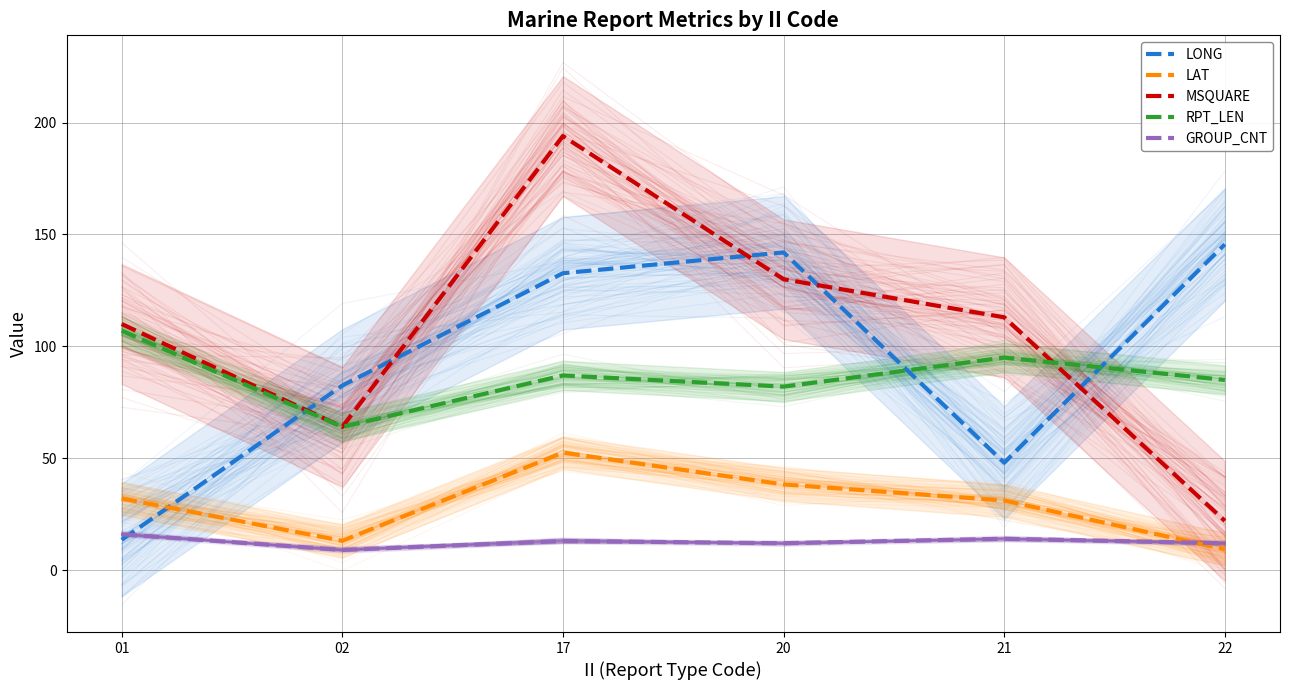

What is the maximum value for RPT_LEN?

107.0